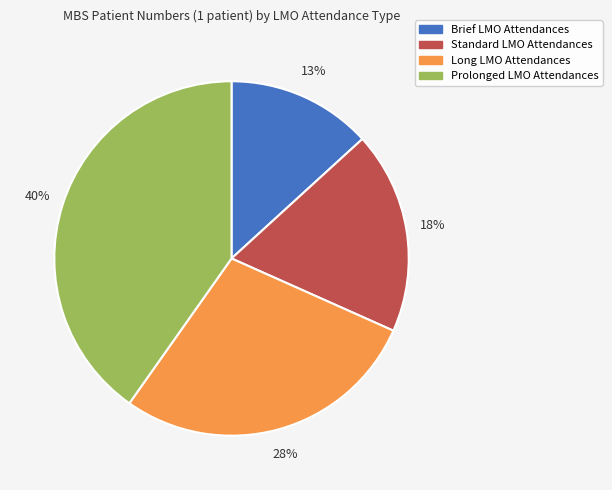

Count the number of slices in the pie.

4